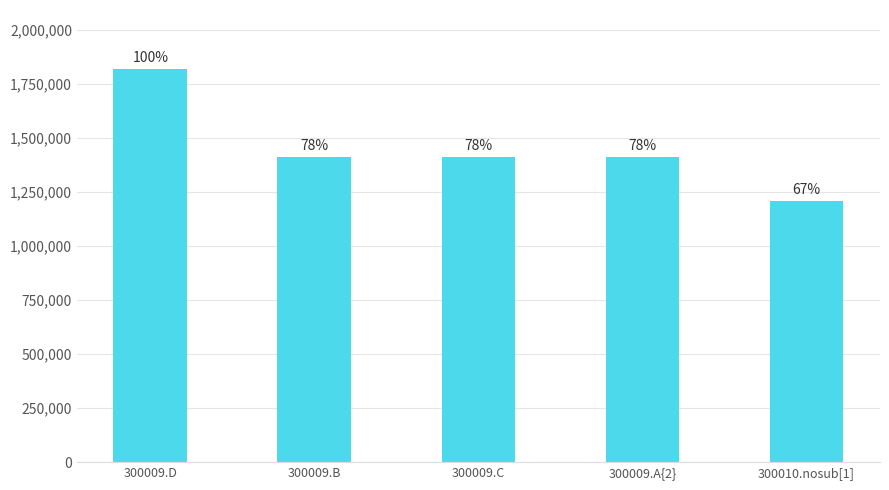

Which has a higher value, 300010.nosub[1] or 300009.D?

300009.D